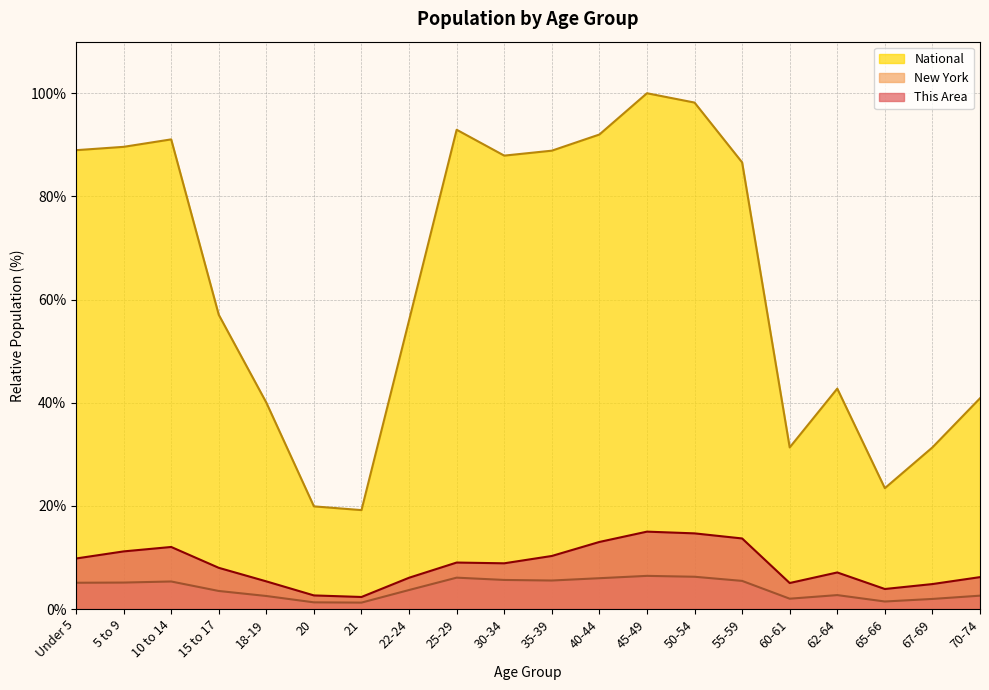

How many lines are shown in the chart?

3